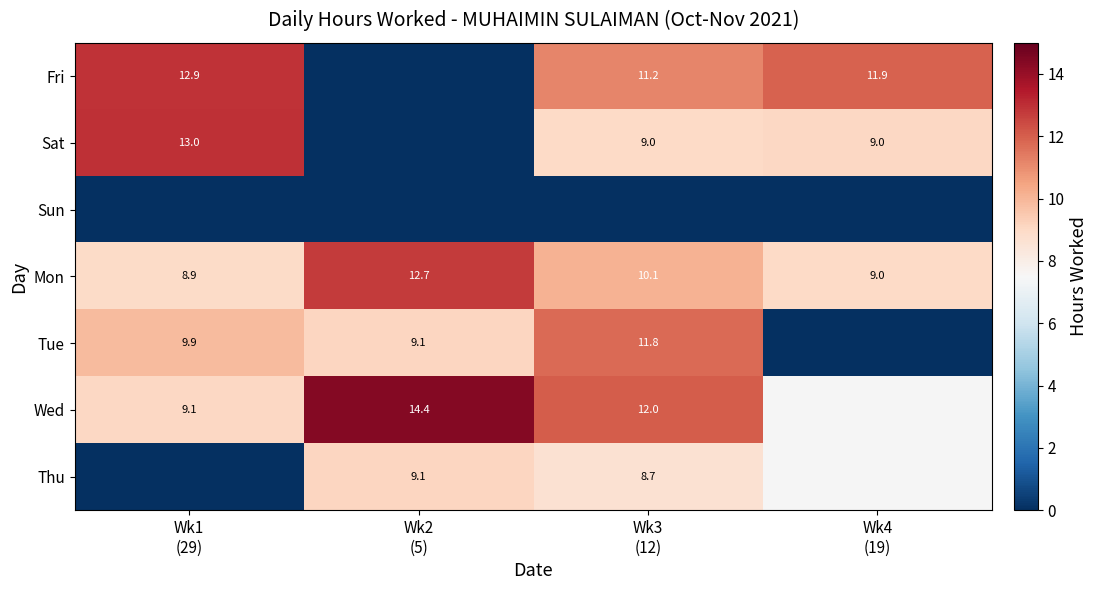

What is the difference between the maximum and minimum values in the Fri series?

12.9